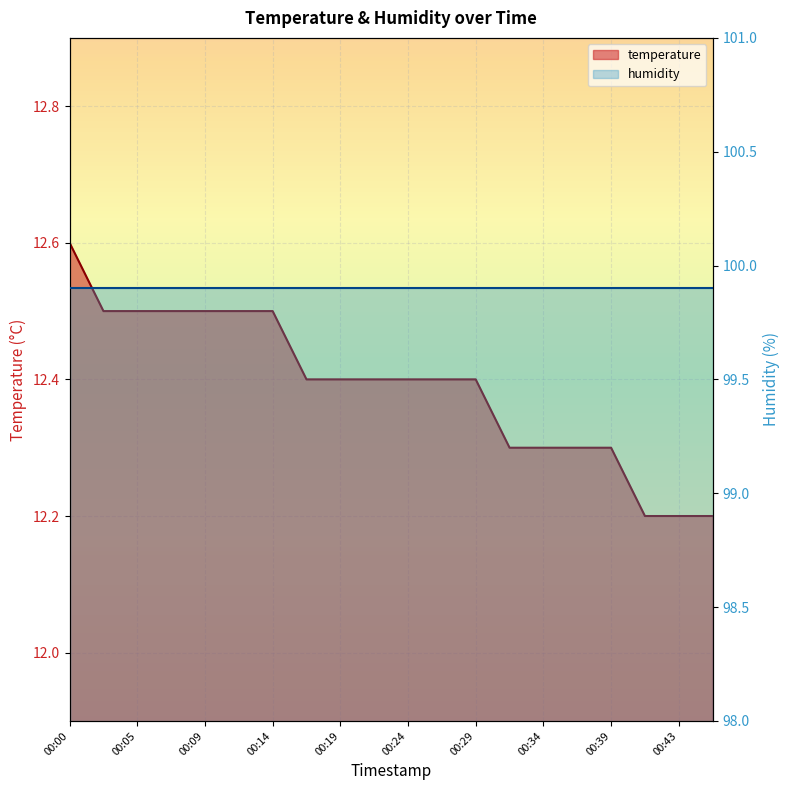

What is the change in value from 00:12 to 00:43?

-0.3